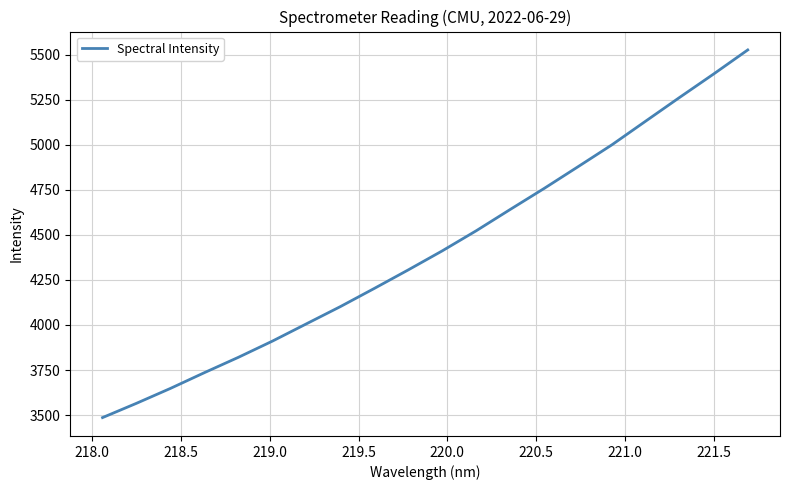

What is the maximum value shown in the chart?

5525.7